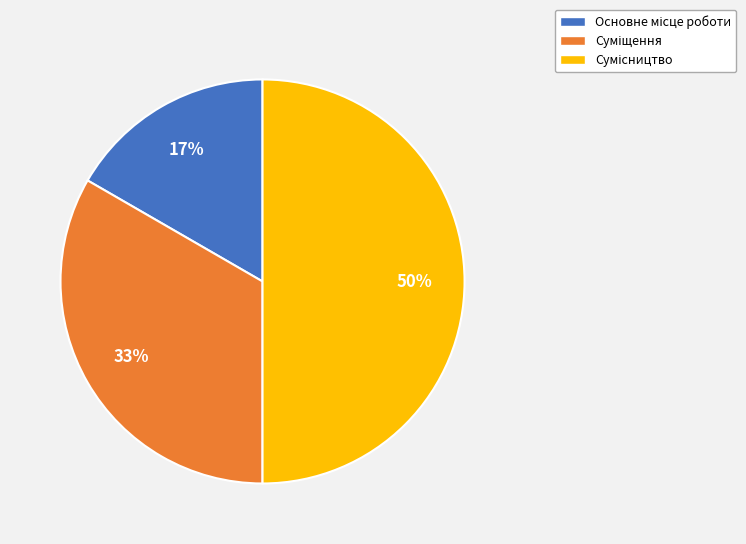

To the nearest percent, what is the difference between the largest and smallest slice percentages?

33%